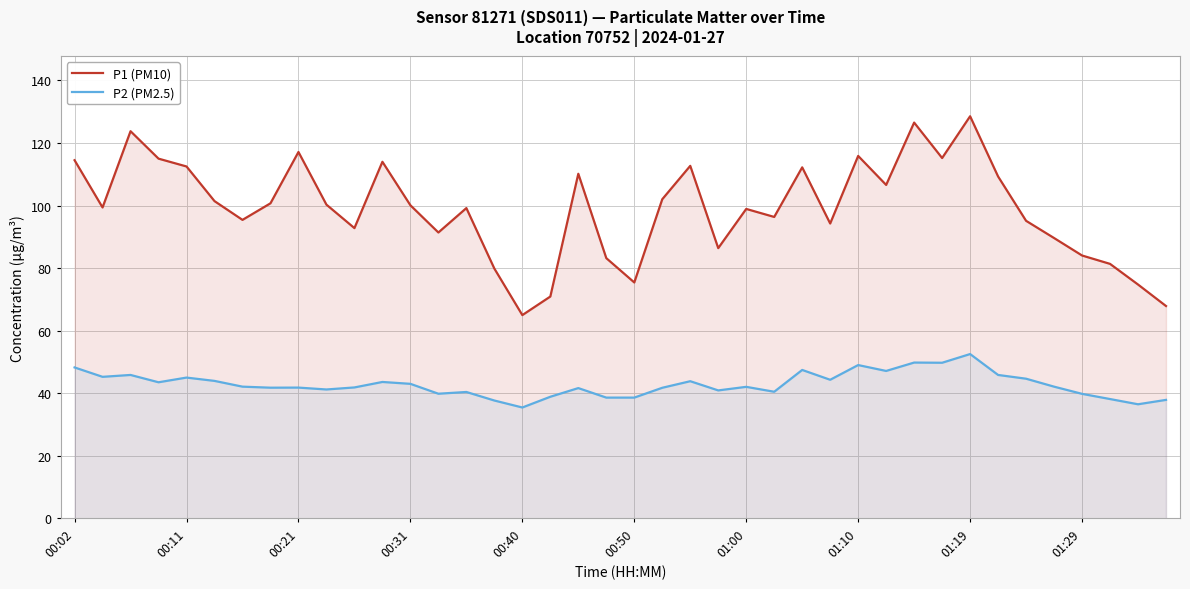

Between 26 and 35, which is larger?

26